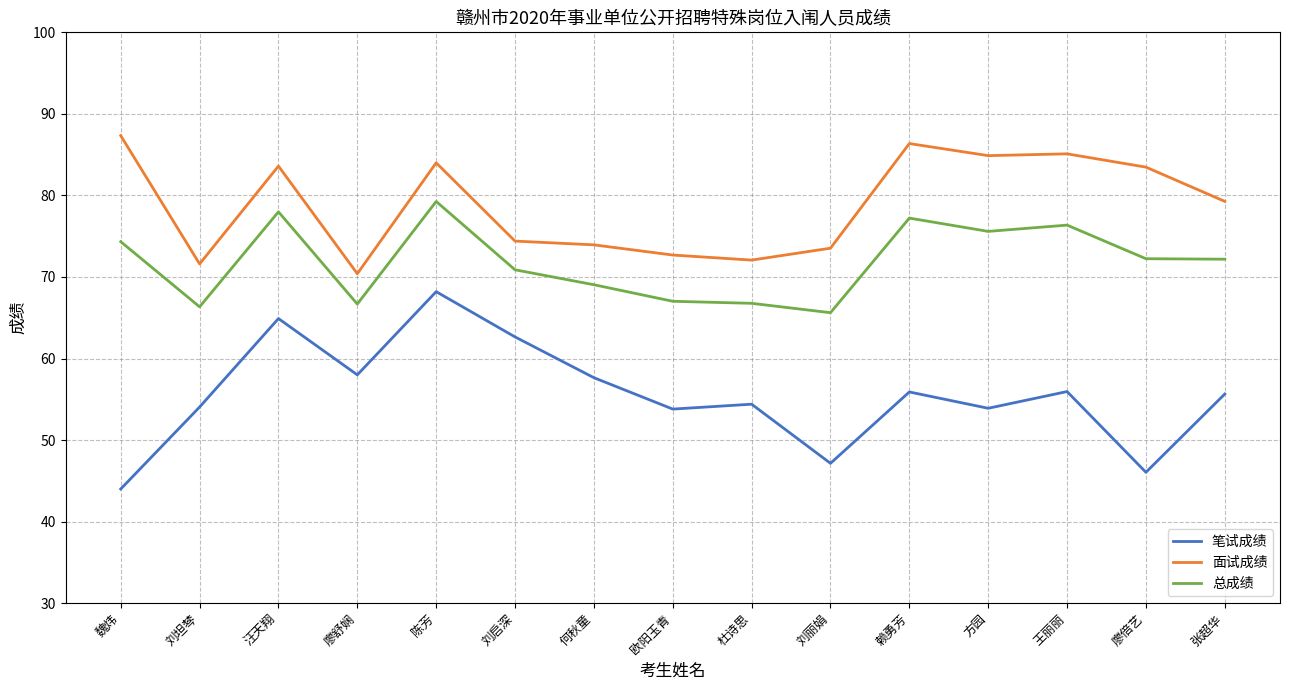

At which category is the sum across all series the highest?

陈芳